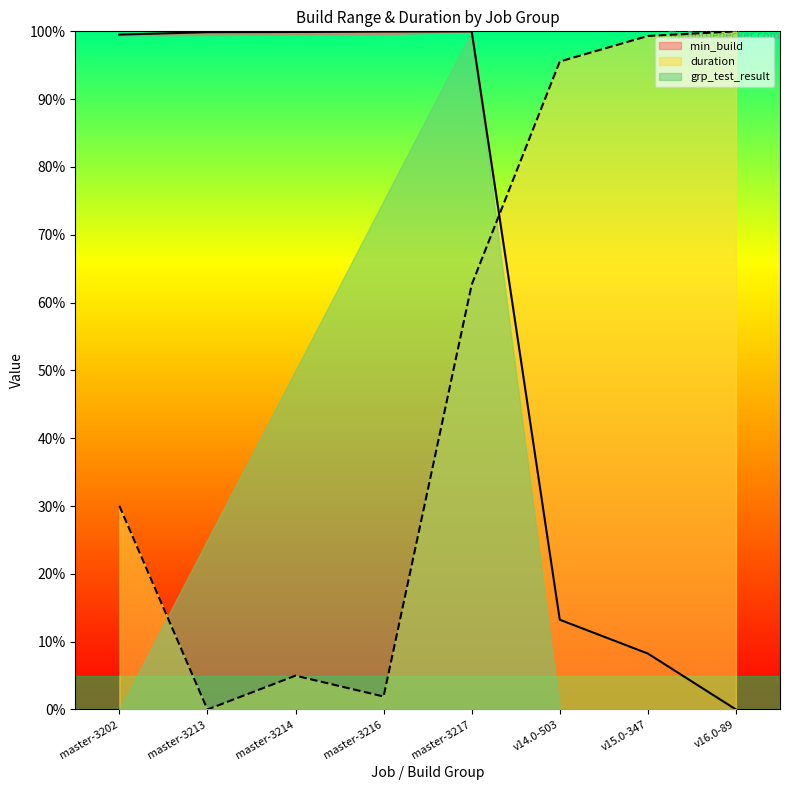

At which label is duration closest to 50?

master-3217